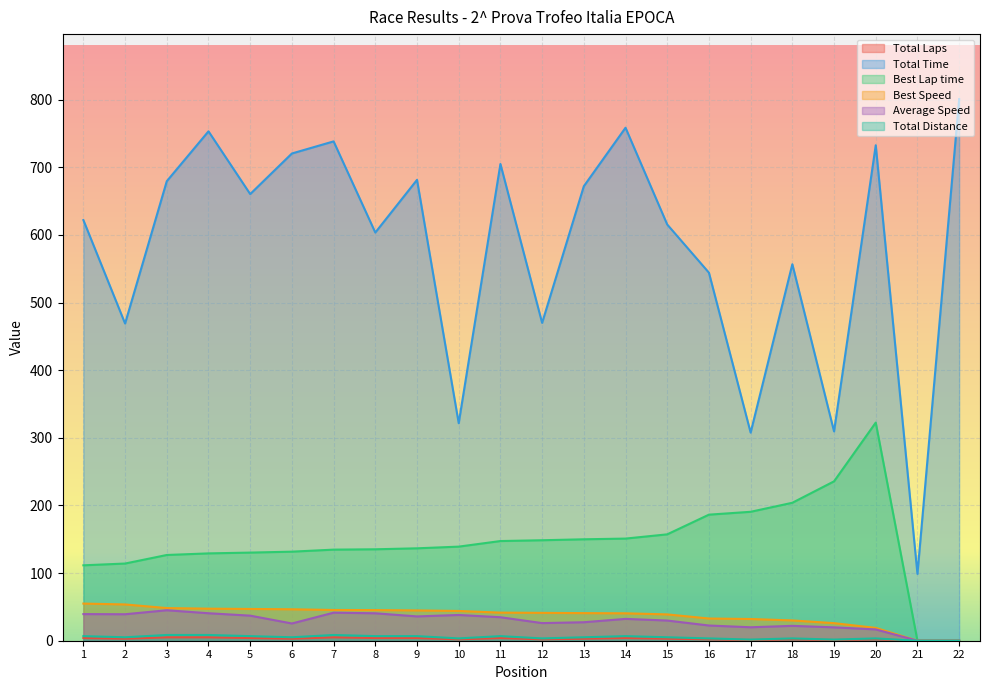

Which series has the widest spread of values?

Total Time